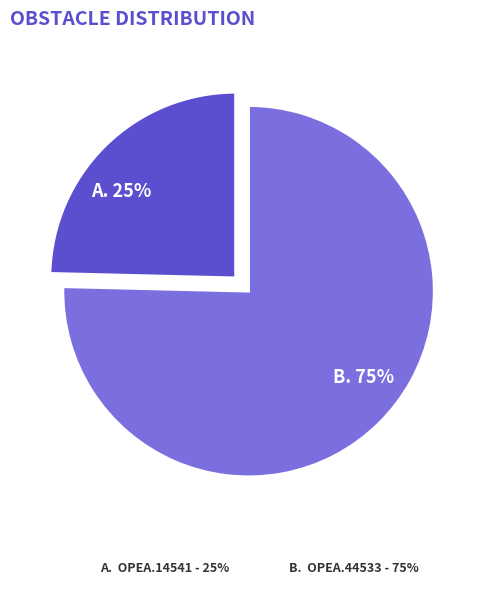

What percentage is the A. 25% slice, to the nearest percent?

25%